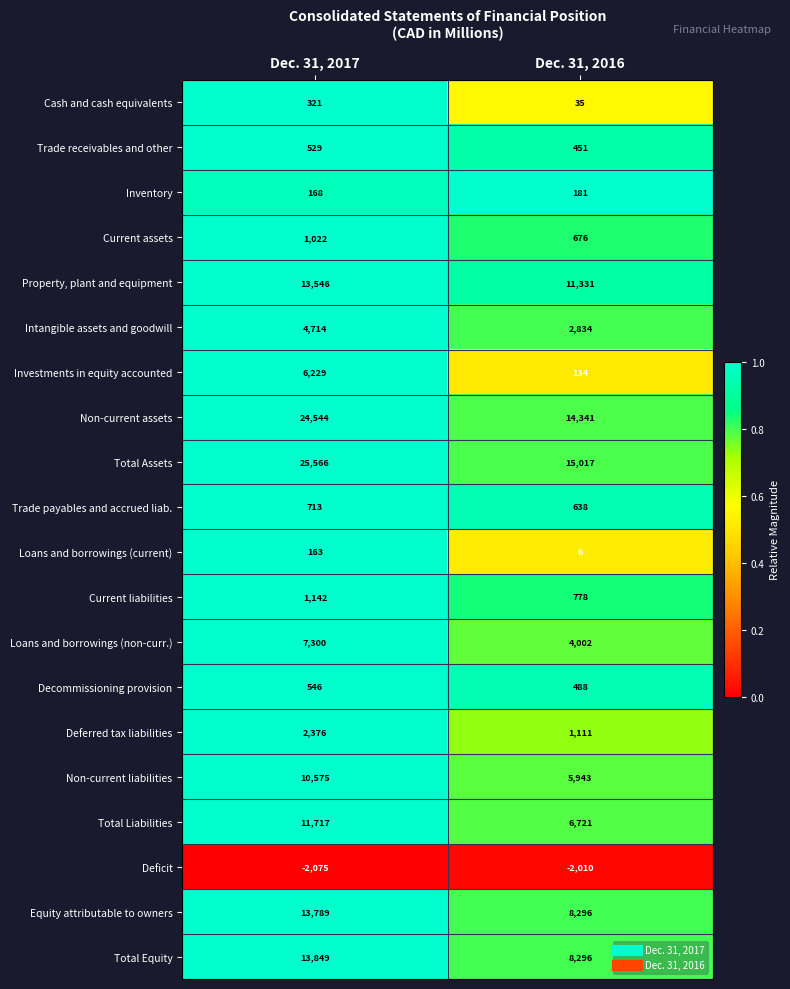

Is the value of Trade receivables and other at Dec. 31, 2017 greater than the value of Non-current liabilities at Dec. 31, 2016?

No